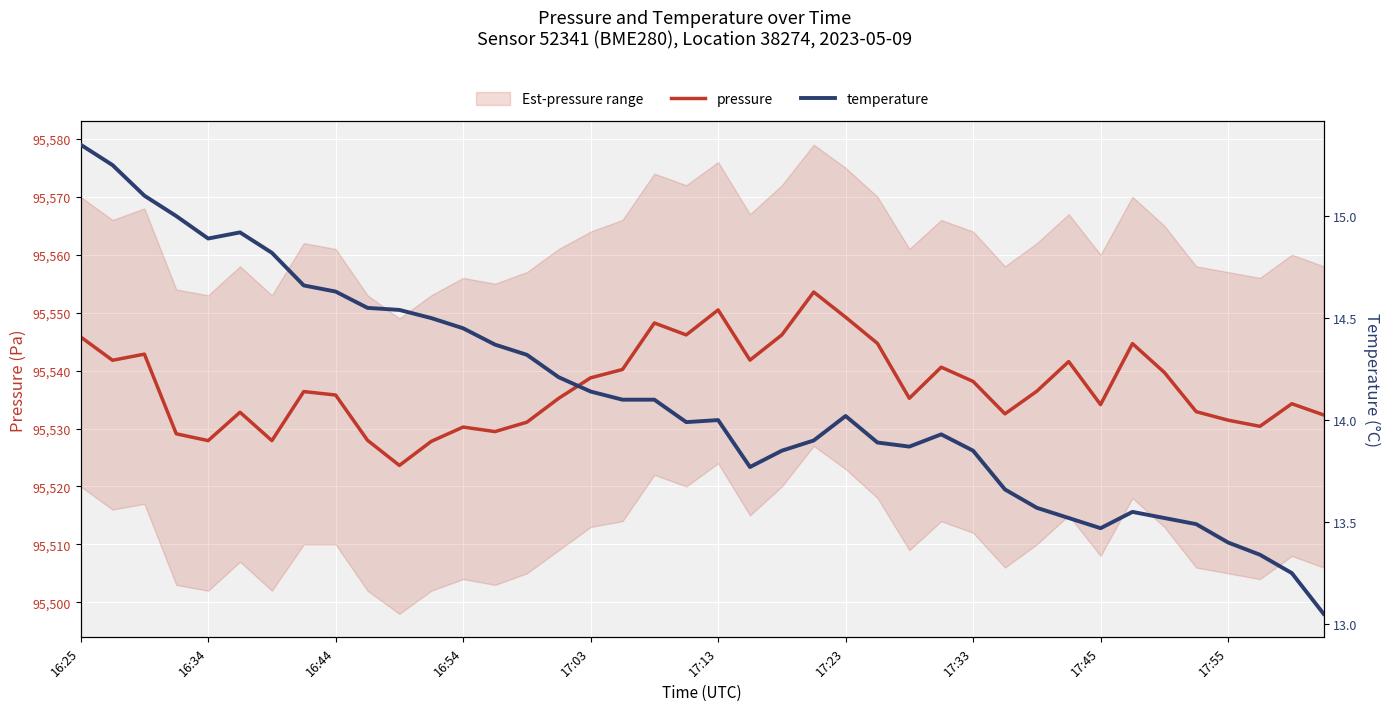

What is the maximum value shown in the chart?

95553.6